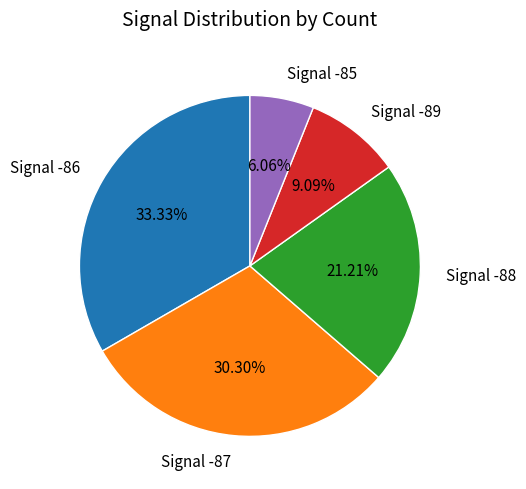

Approximately how many times larger is the value at Signal -88 compared to Signal -86?

0.6